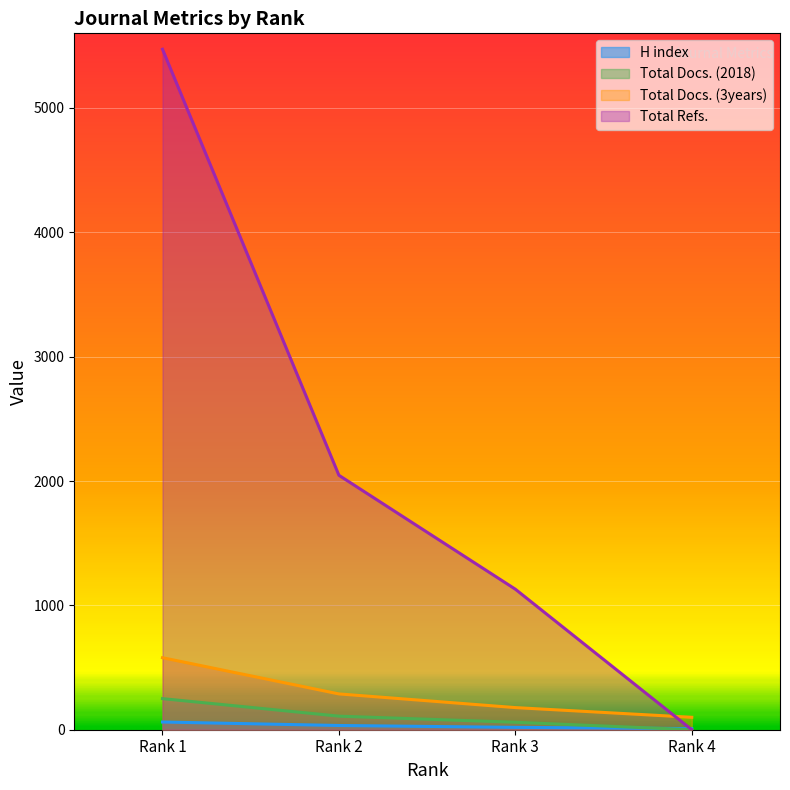

What is the difference between the highest and lowest values at Rank 2?

2012